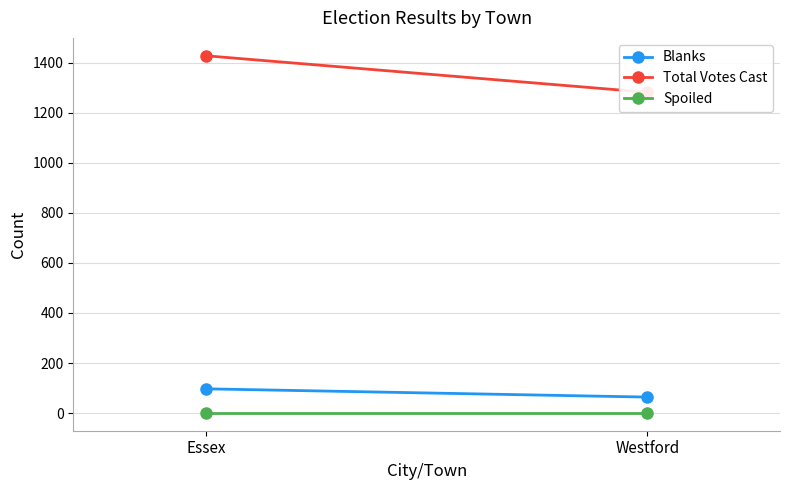

What is the total value across all series at Westford?

1346